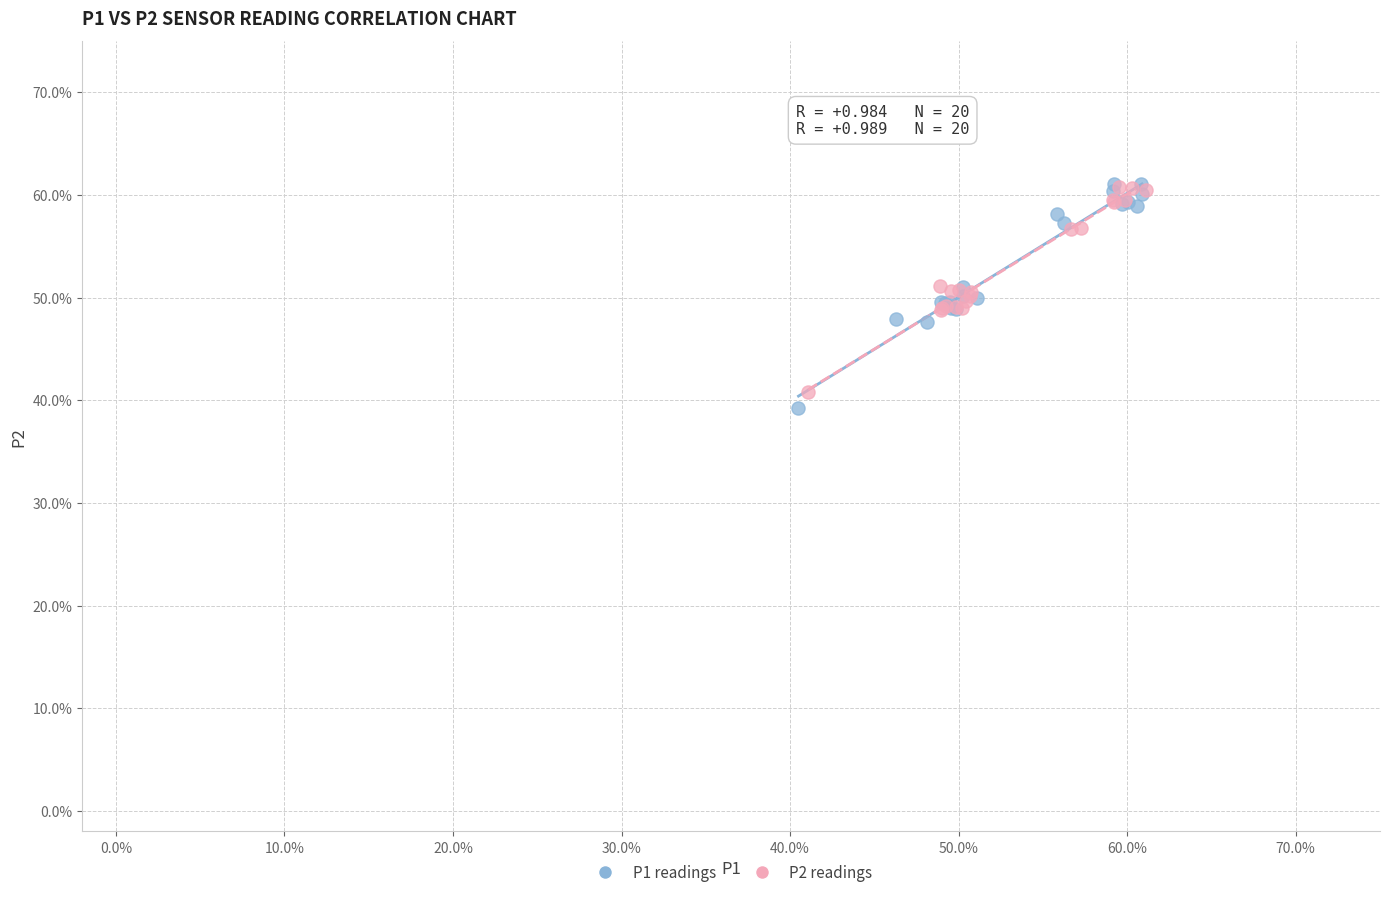

Which series has the largest Y range (max minus min)?

P1 readings